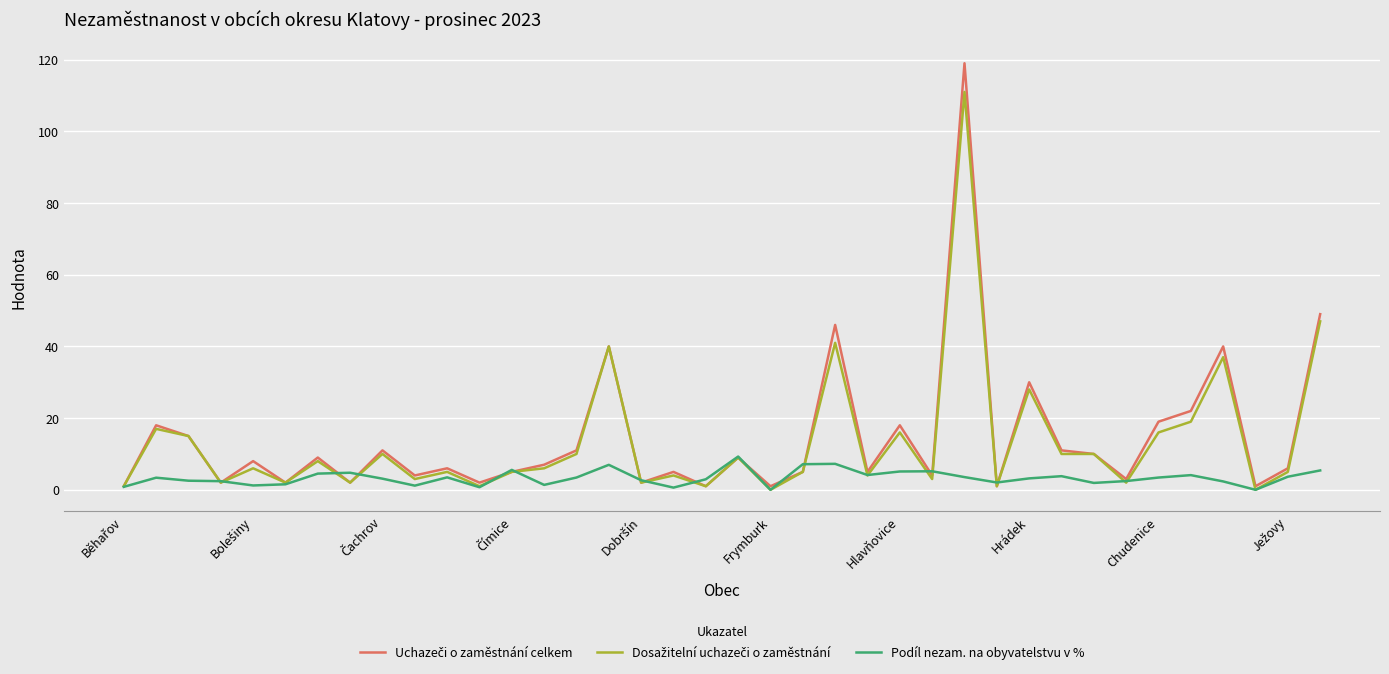

In Podíl nezam. na obyvatelstvu v %, how many points are higher than both neighbors (excluding endpoints)?

10